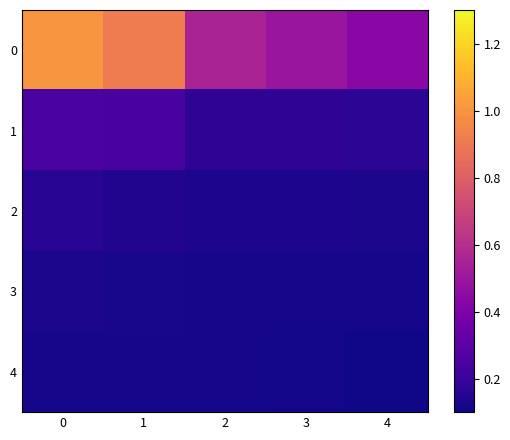

Reading left to right, extract all data points from this chart.

0: 0=1.0	1=0.9	2=0.6	3=0.5	4=0.4
1: 0=0.2	1=0.2	2=0.2	3=0.2	4=0.2
2: 0=0.2	1=0.1	2=0.1	3=0.1	4=0.1
3: 0=0.1	1=0.1	2=0.1	3=0.1	4=0.1
4: 0=0.1	1=0.1	2=0.1	3=0.1	4=0.1